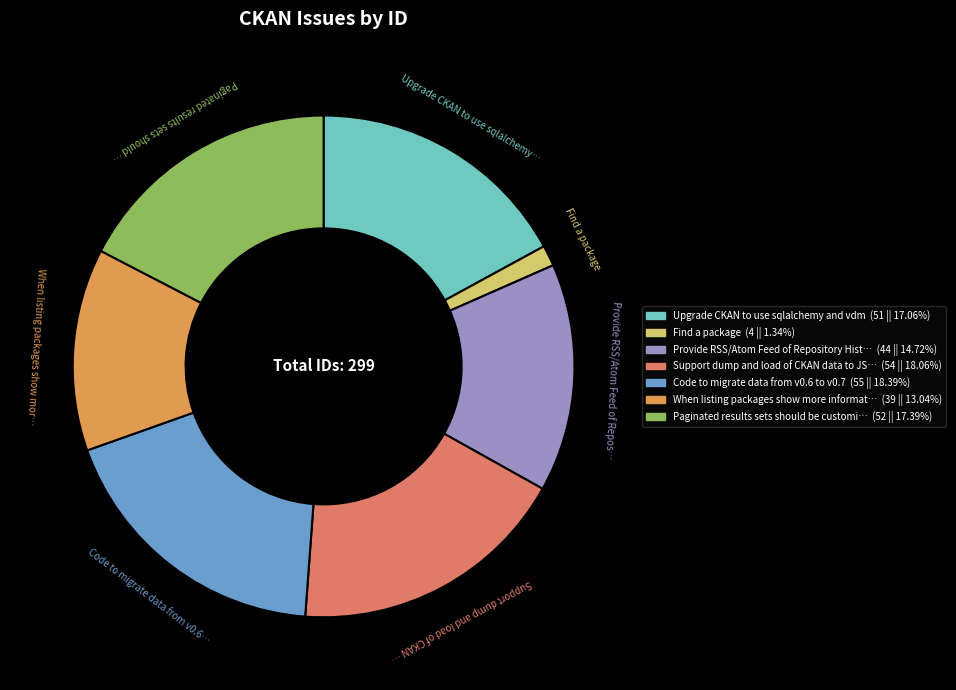

Does any single category account for the majority?

No